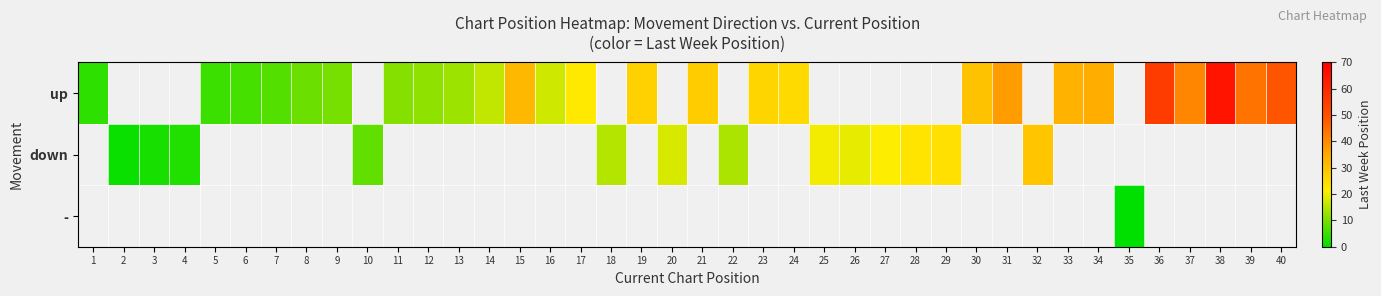

At how many categories does at least one series exceed 19?

20